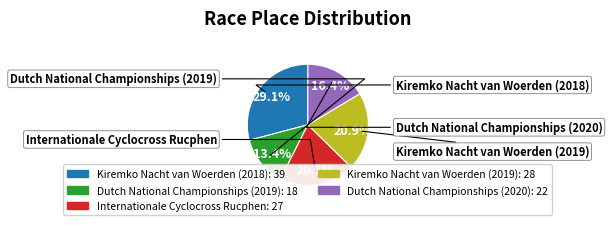

What is the smallest slice in the pie chart?

Dutch National Championships (2019)